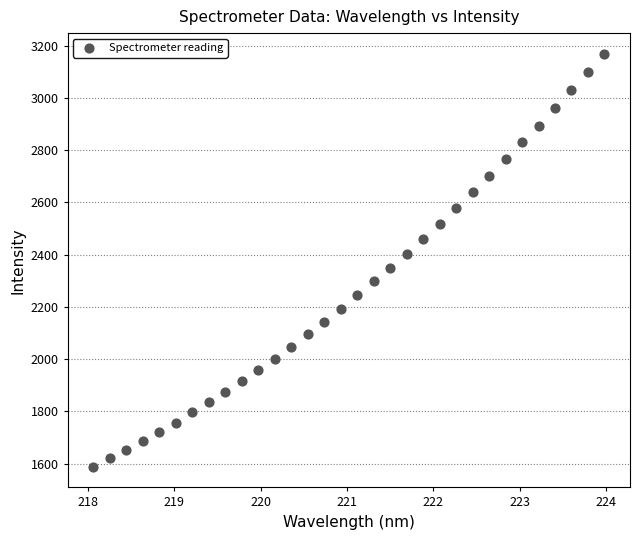

What is the range of Y values (max minus min)?

1581.1